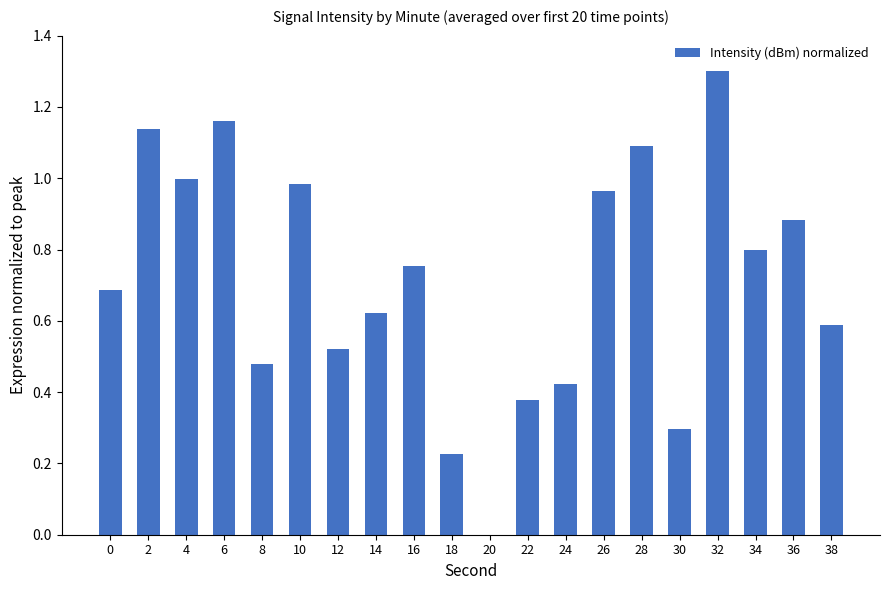

True or false: the data shows 0.5 at 20.

False